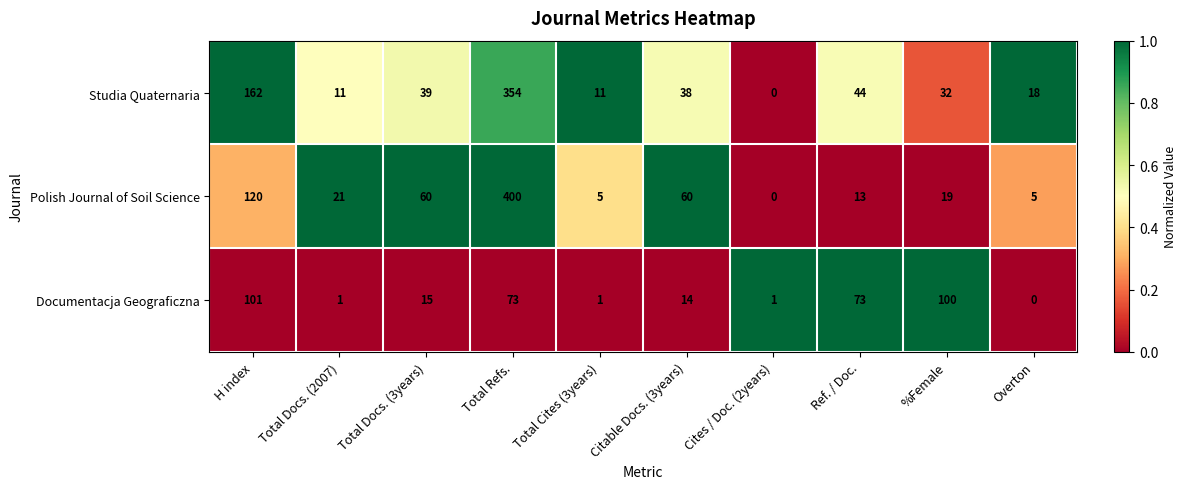

What is the maximum value shown in the chart?

400